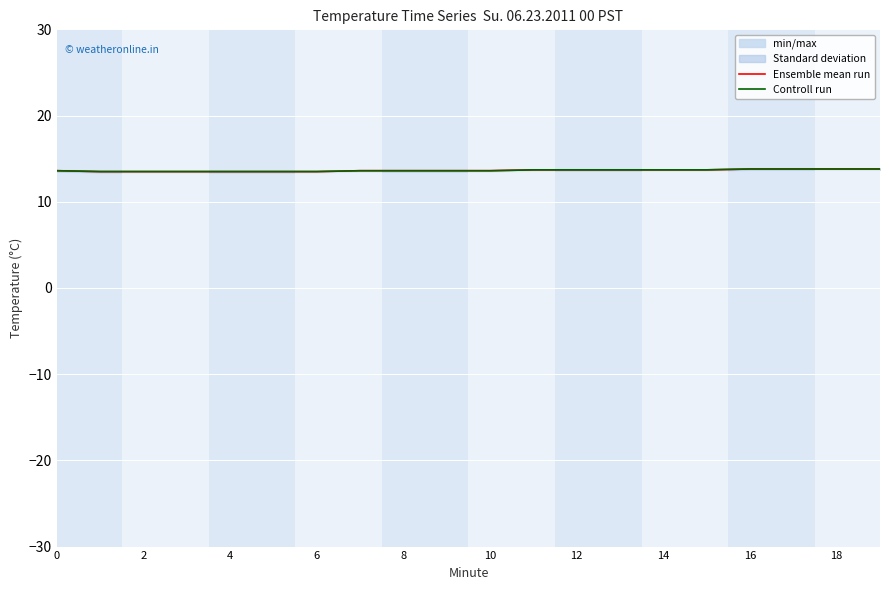

True or false: Controll run and Ensemble mean run intersect in this chart.

False